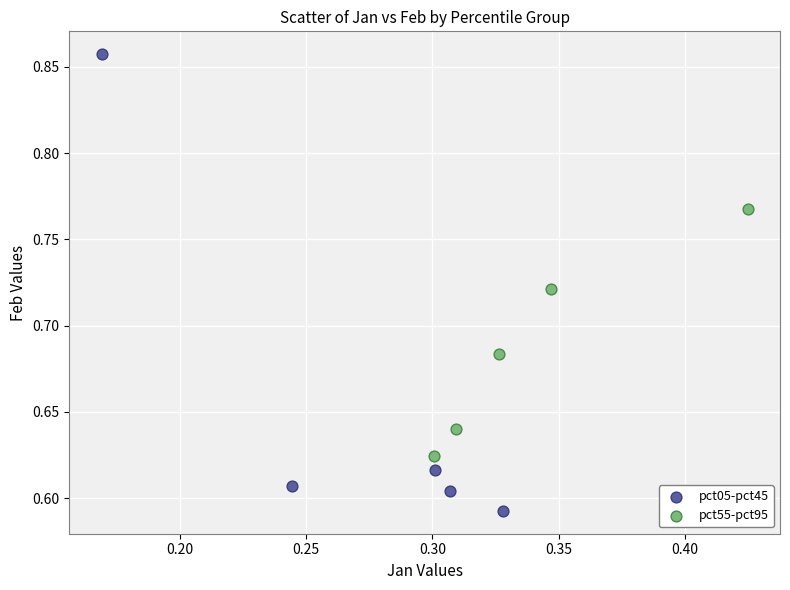

Which series reaches the minimum Y coordinate?

pct05-pct45